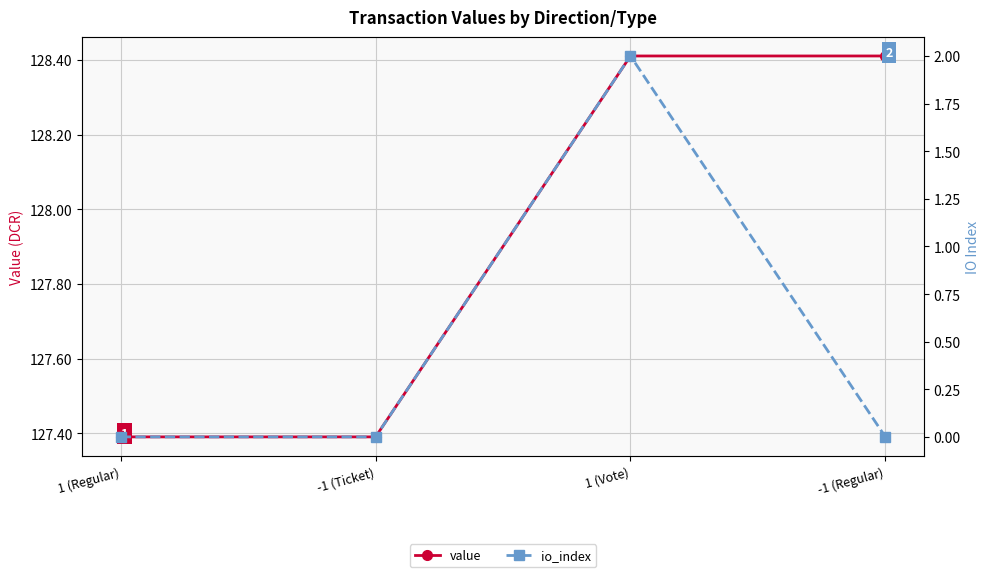

Which has a higher value, 1 (Vote) or -1 (Regular)?

1 (Vote)